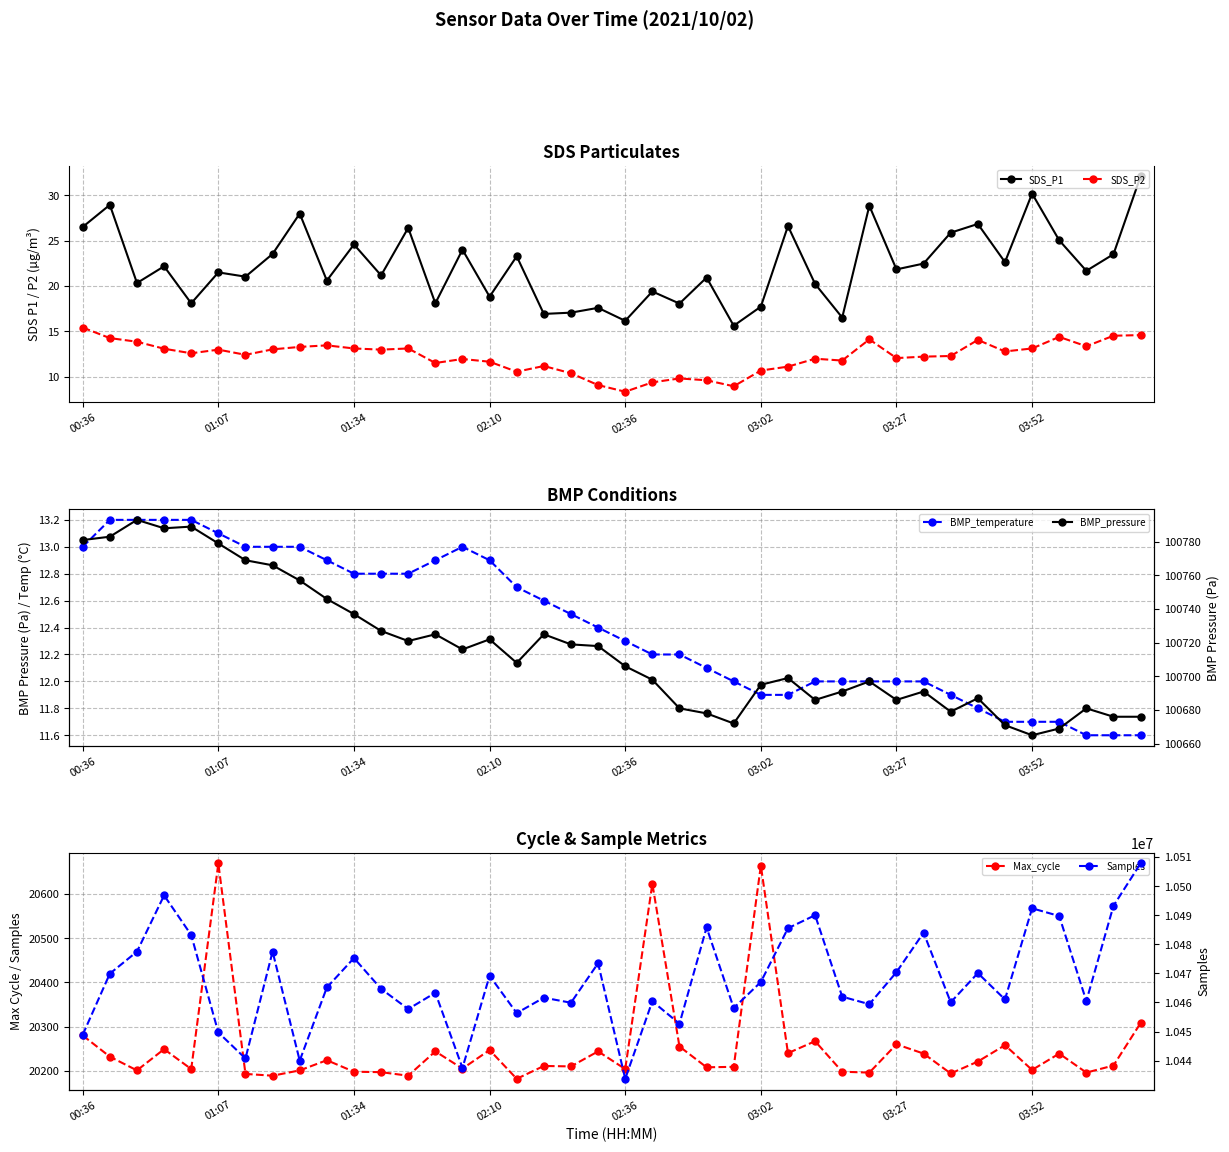

Does the chart display data point markers on the line(s)?

Yes